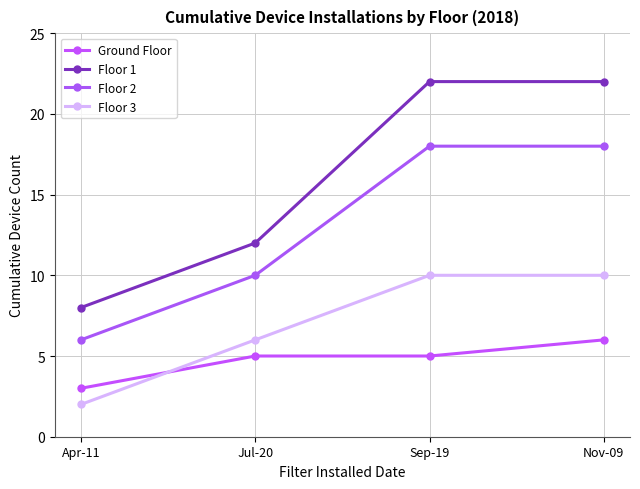

What is the maximum value for Floor 2?

18